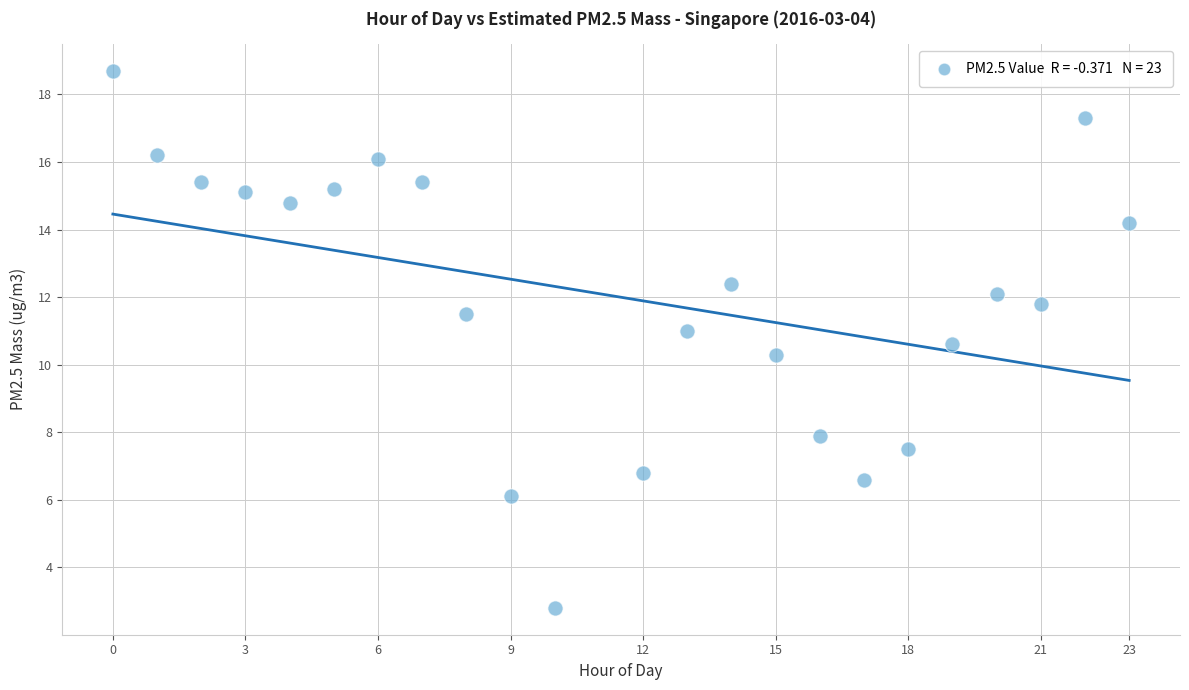

What is the range of Y values (max minus min)?

15.9